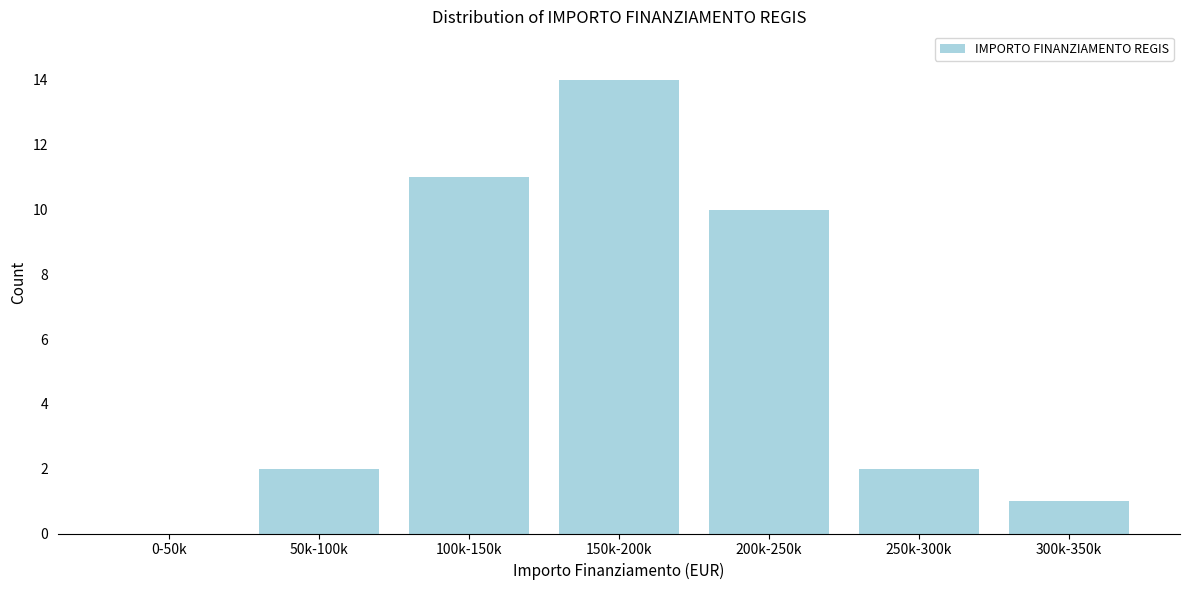

Reading left to right, extract all data points from this chart.

0-50k=0	50k-100k=2	100k-150k=11	150k-200k=14	200k-250k=10	250k-300k=2	300k-350k=1